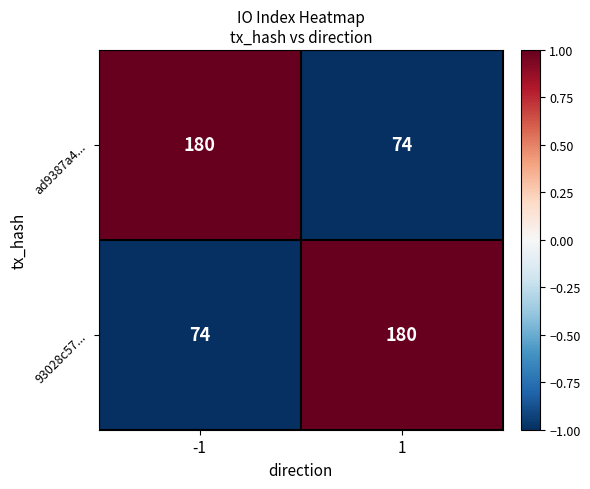

Rank the series at 1 from highest to lowest value.

93028c57..., ad9387a4...